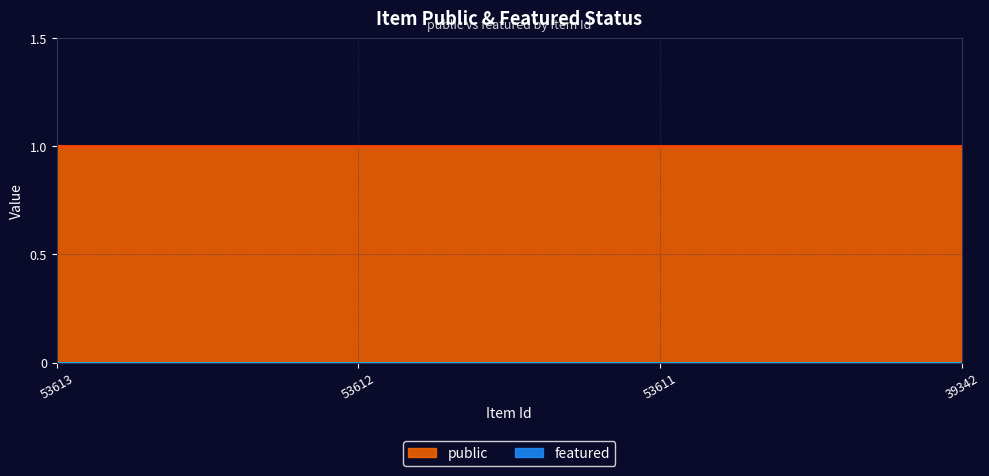

Reading left to right, list all the values displayed in this chart.

public: 1	1	1	1
featured: 0	0	0	0